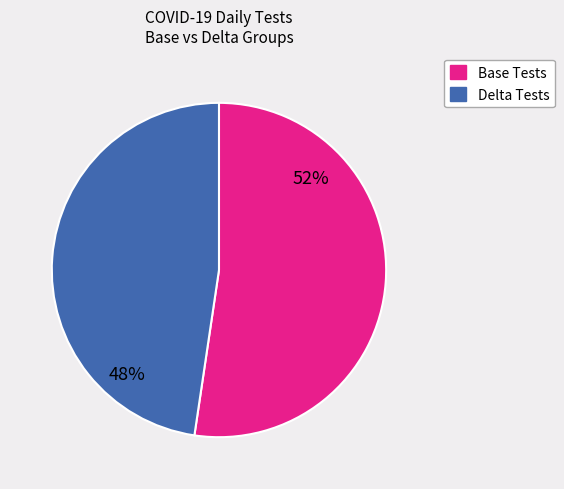

Count the number of slices in the pie.

2